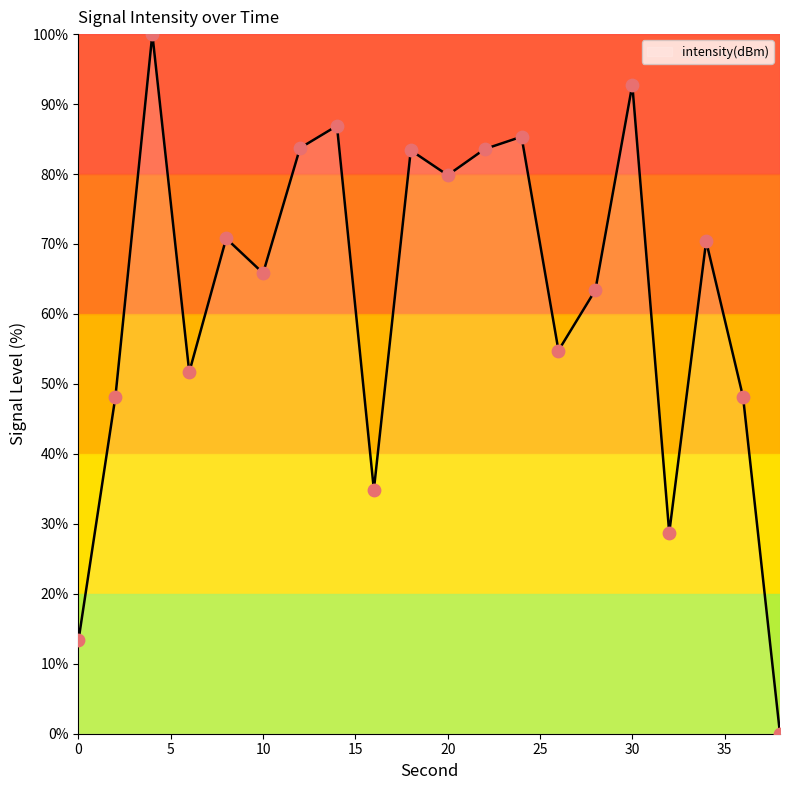

What is the greatest value displayed?

100.0